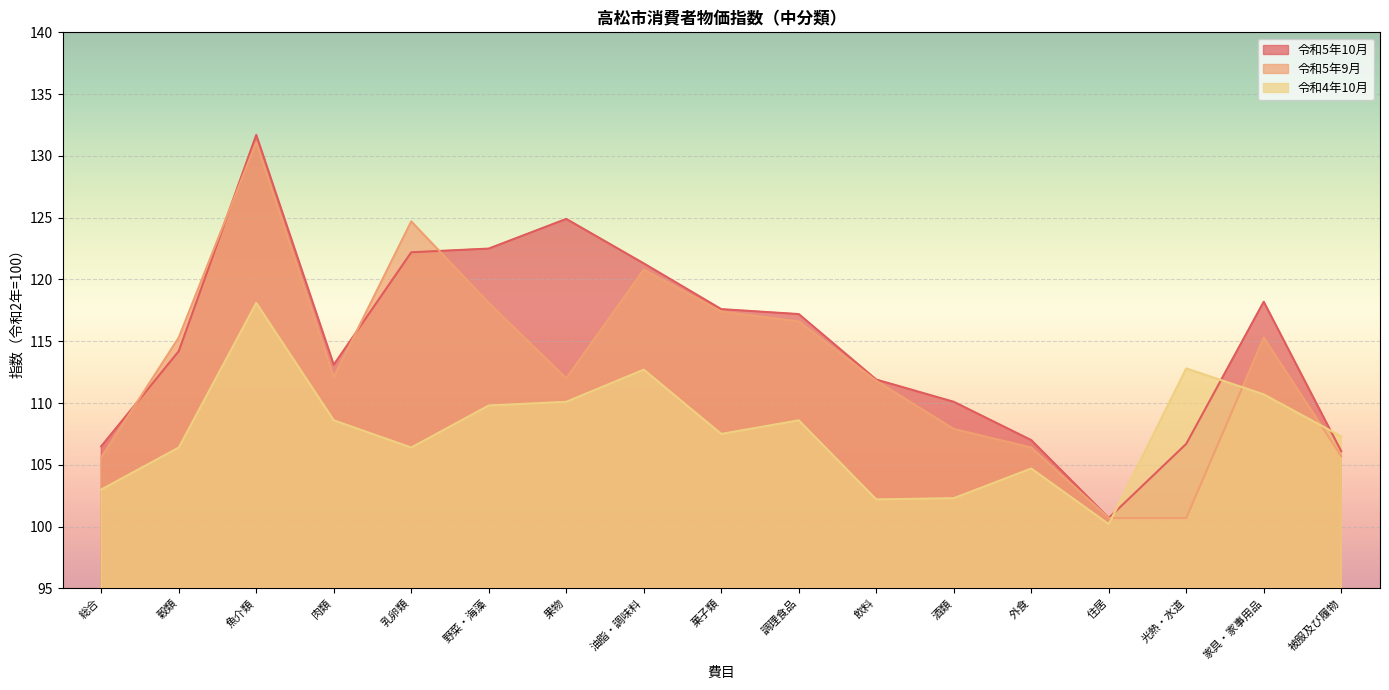

At which category is the sum across all series the highest?

魚介類